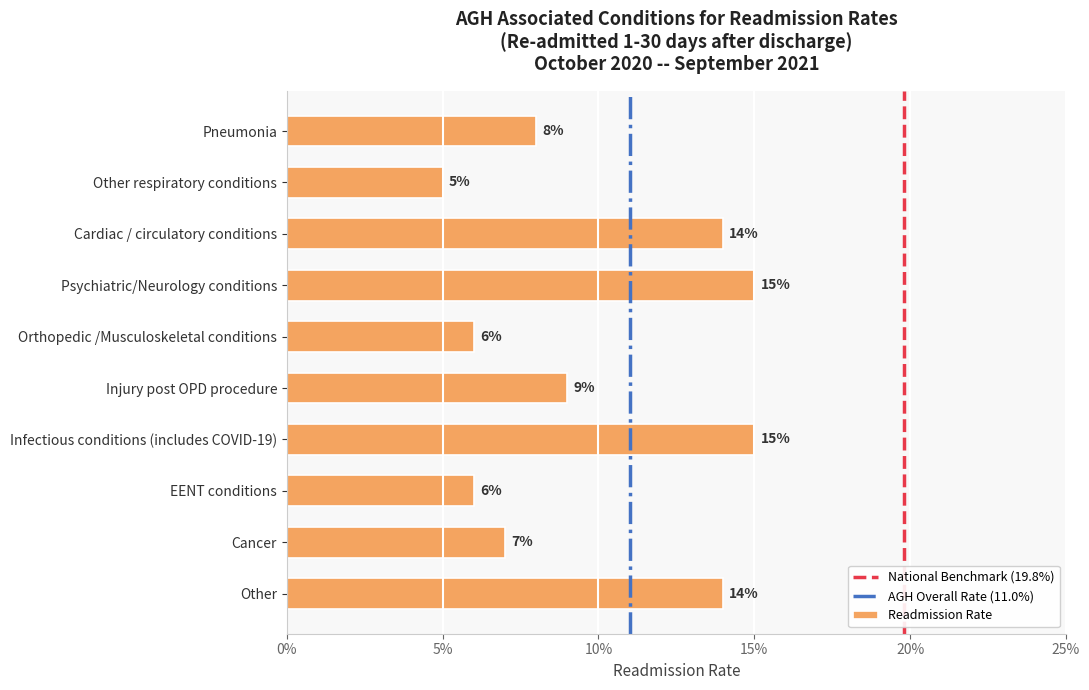

Are the bars horizontal?

Yes